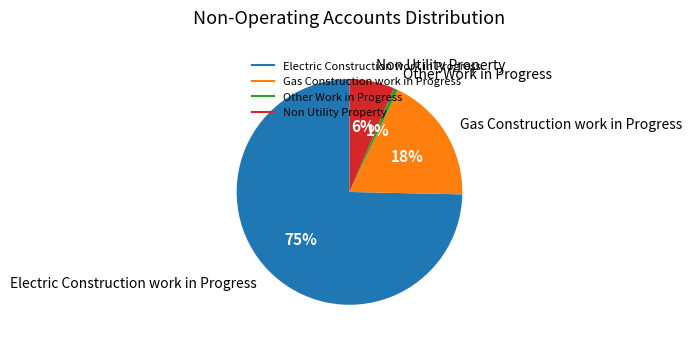

Is there a majority slice in this chart?

Yes